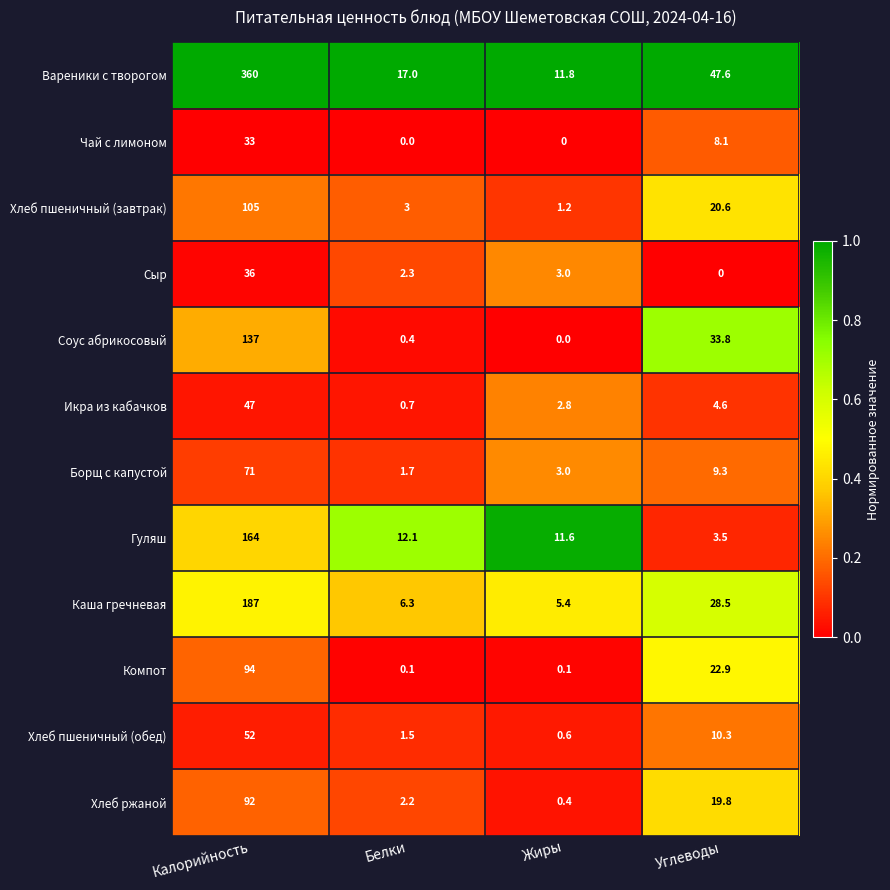

What is the total value across all series at Калорийность?

1378.0